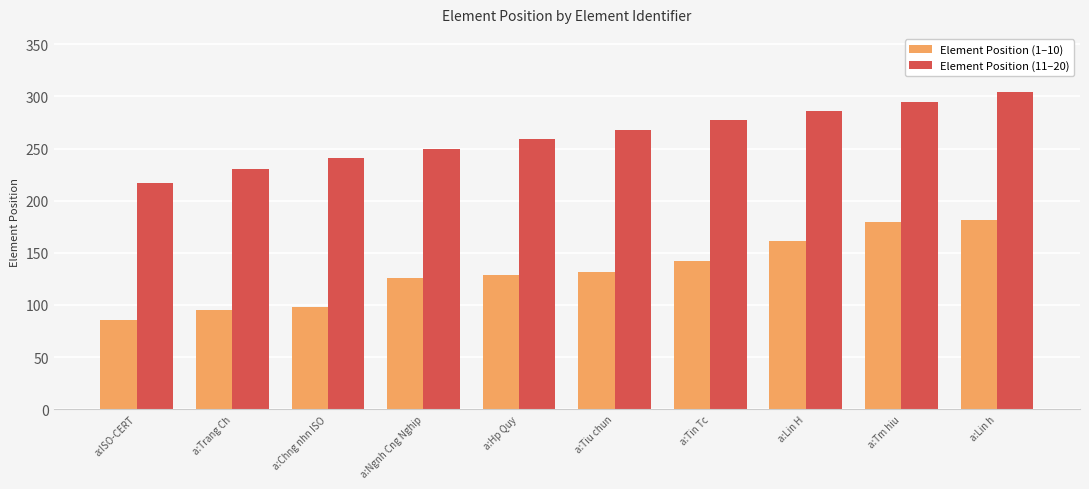

Rank the series by their maximum value, from highest to lowest.

Element Position (11–20), Element Position (1–10)